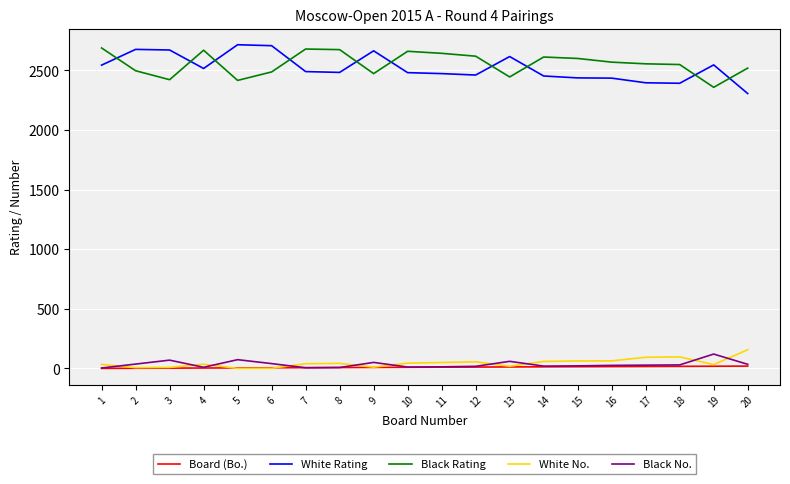

Which series has the largest total across all categories?

Black Rating